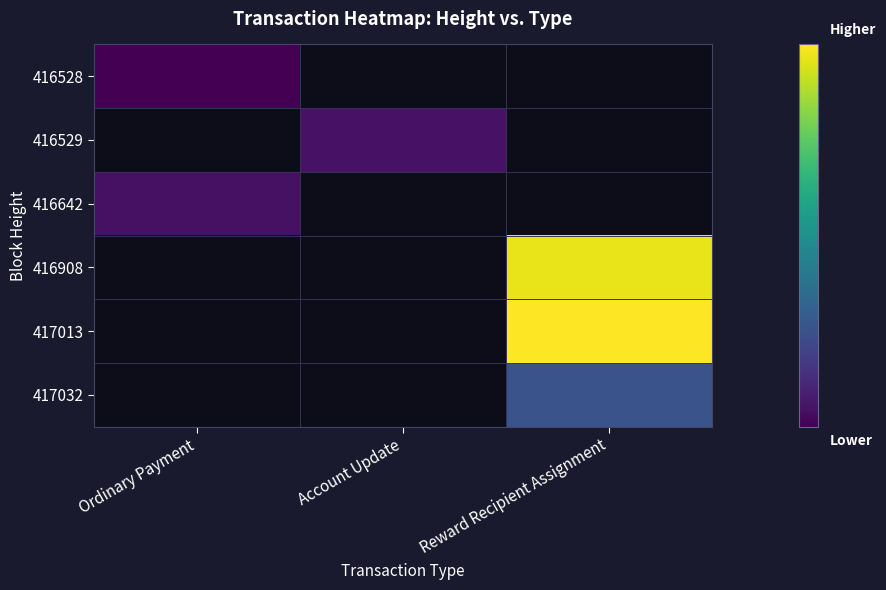

What is the minimum value shown in the chart?

198882373002476896.0